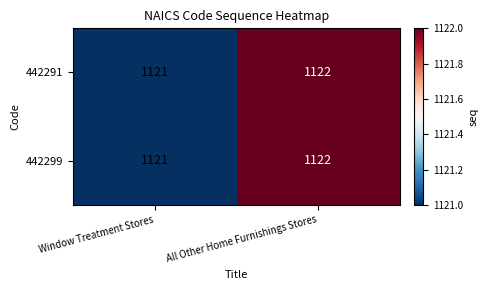

Rank the categories by 442299 value from highest to lowest.

All Other Home Furnishings Stores, Window Treatment Stores